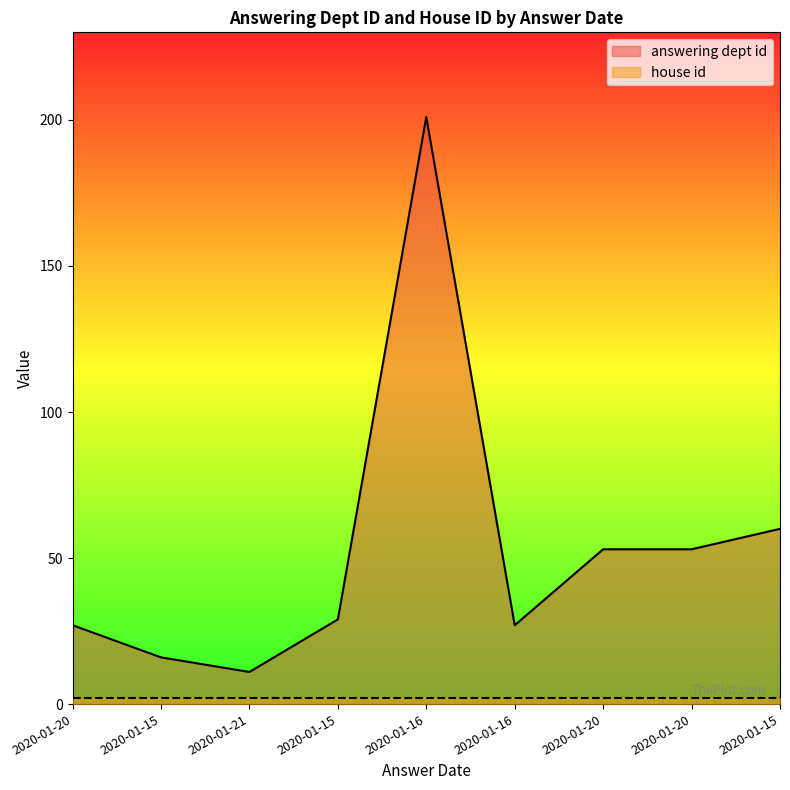

List the labels in order of value, smallest first.

2020-01-21, 2020-01-15, 2020-01-20, 2020-01-16, 2020-01-15, 2020-01-20, 2020-01-20, 2020-01-15, 2020-01-16